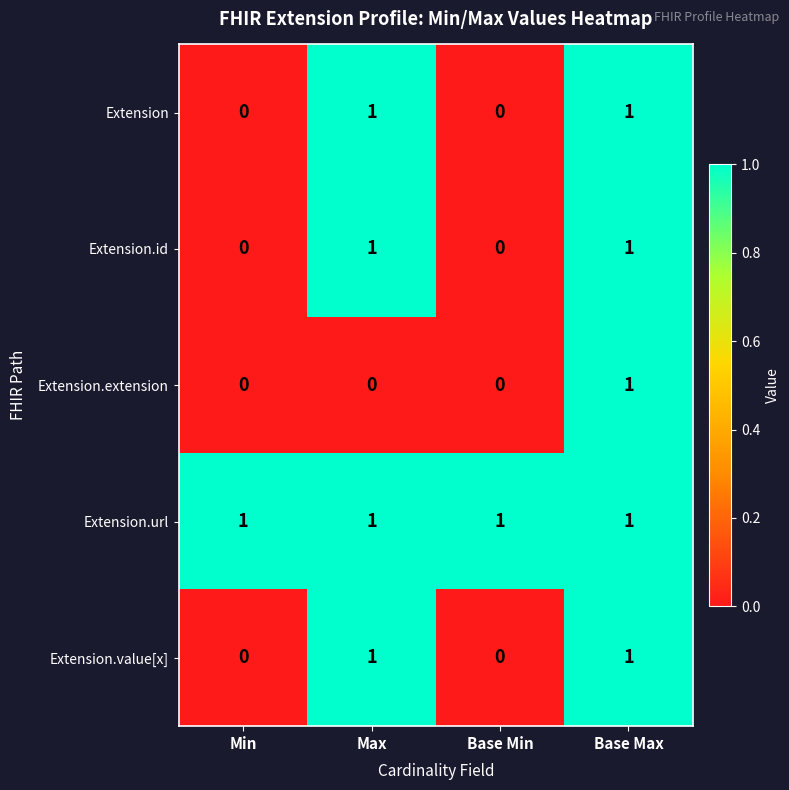

At how many categories does at least one series exceed 0?

4